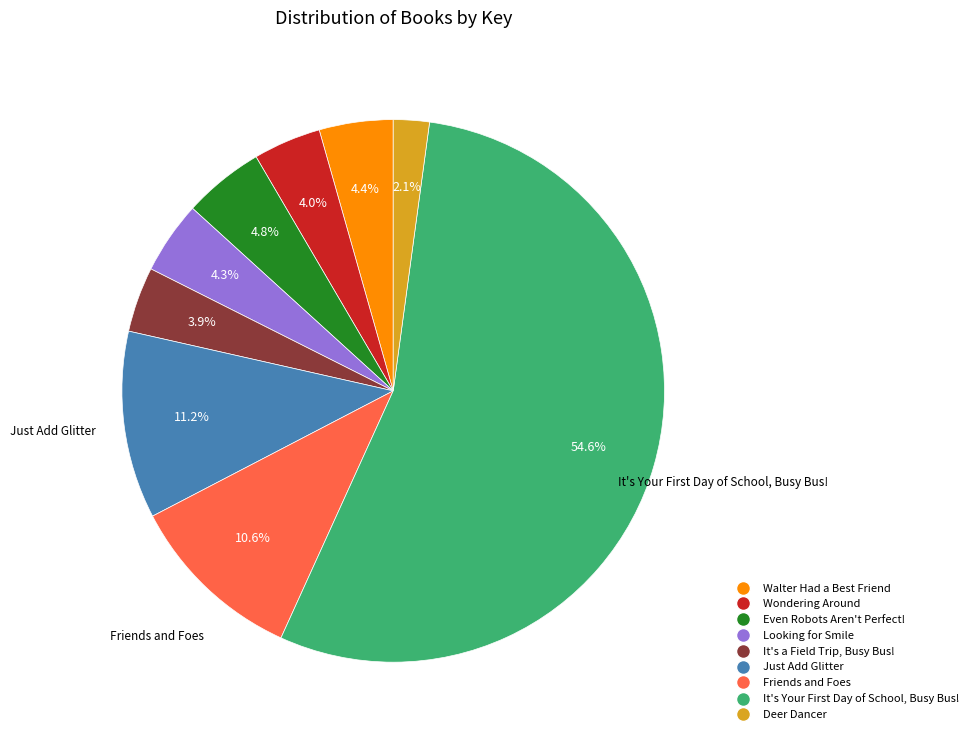

Does any single category account for the majority?

Yes